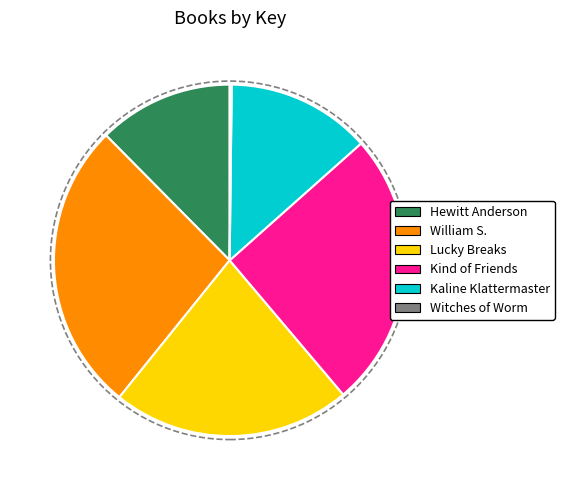

Does any single category account for the majority?

No